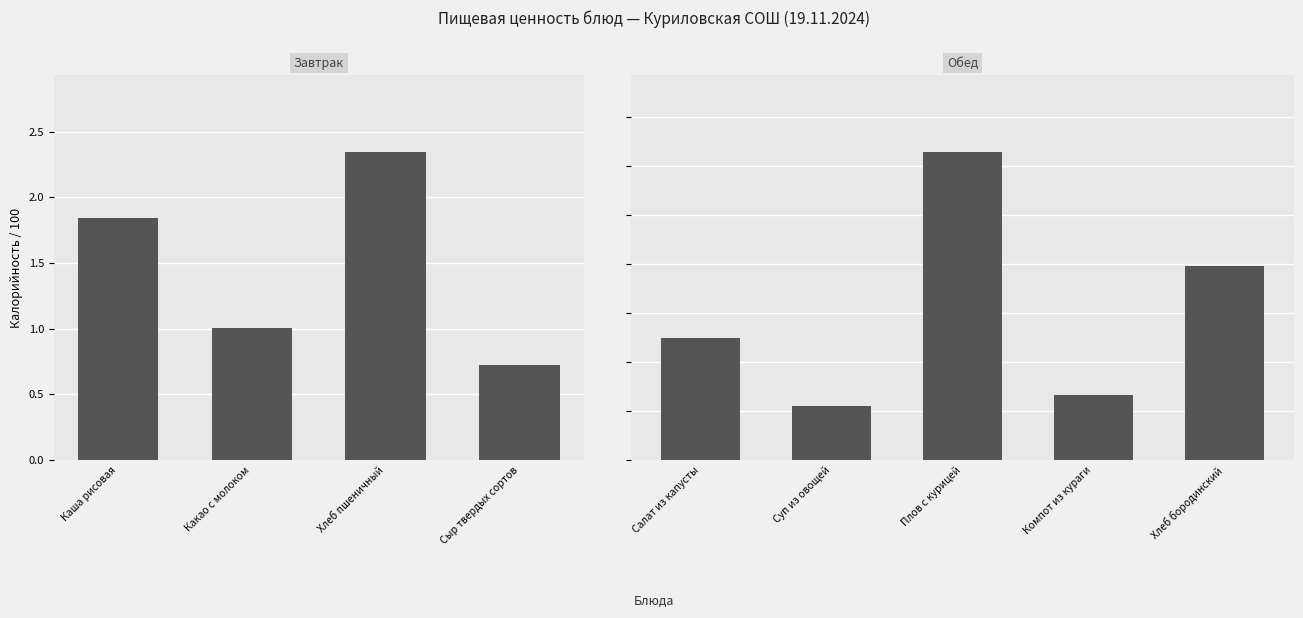

At which label does the data first exceed 1?

Салат из капусты